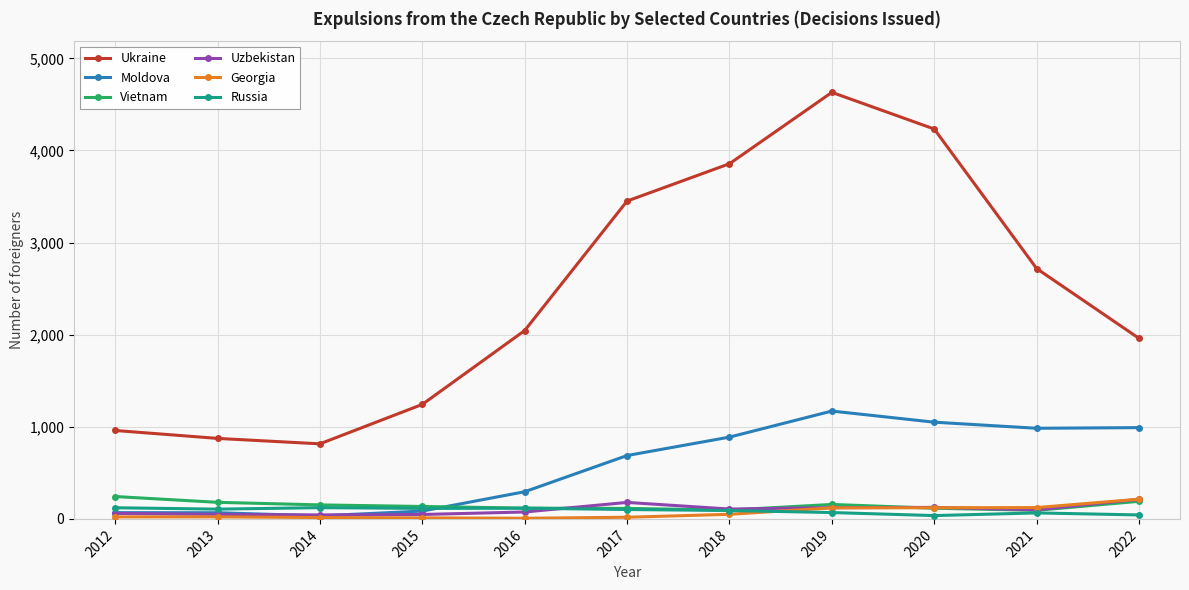

Does the chart display data point markers on the line(s)?

Yes